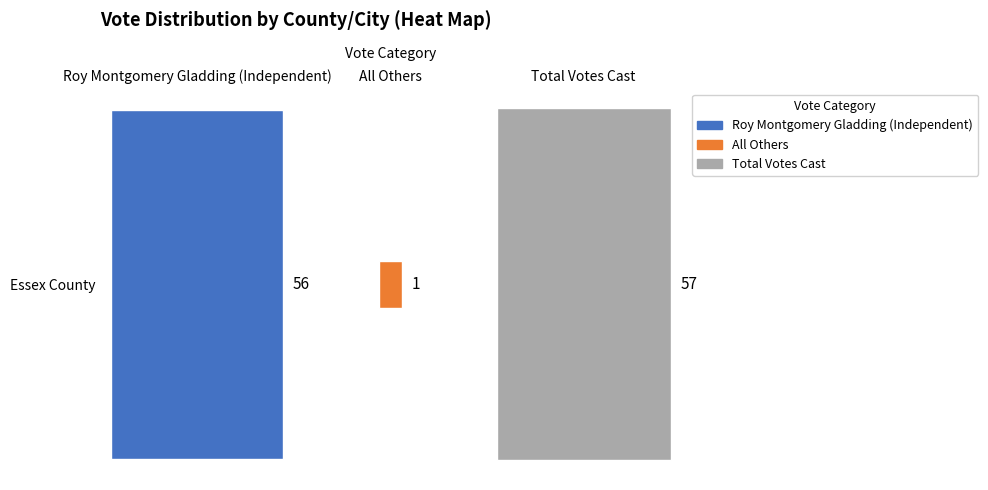

The value at Roy Montgomery Gladding (Independent) is 92. True or false?

False